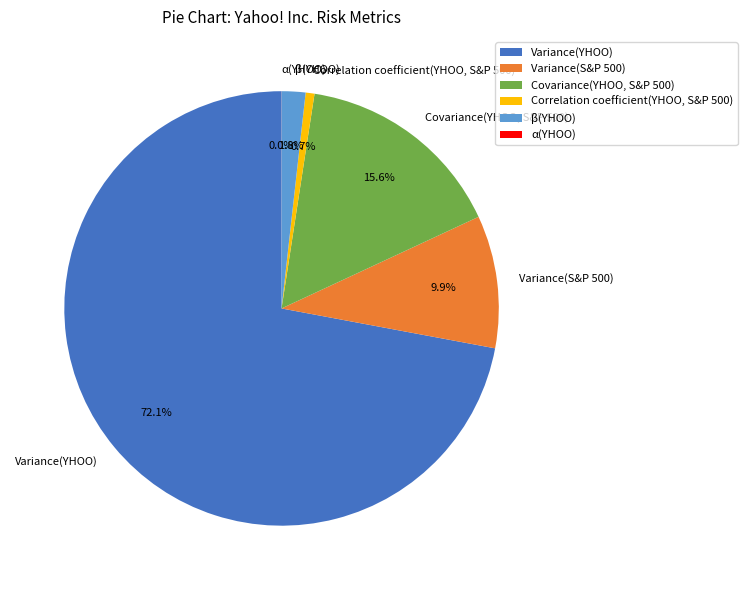

Which category has the biggest portion of the pie?

Variance(YHOO)